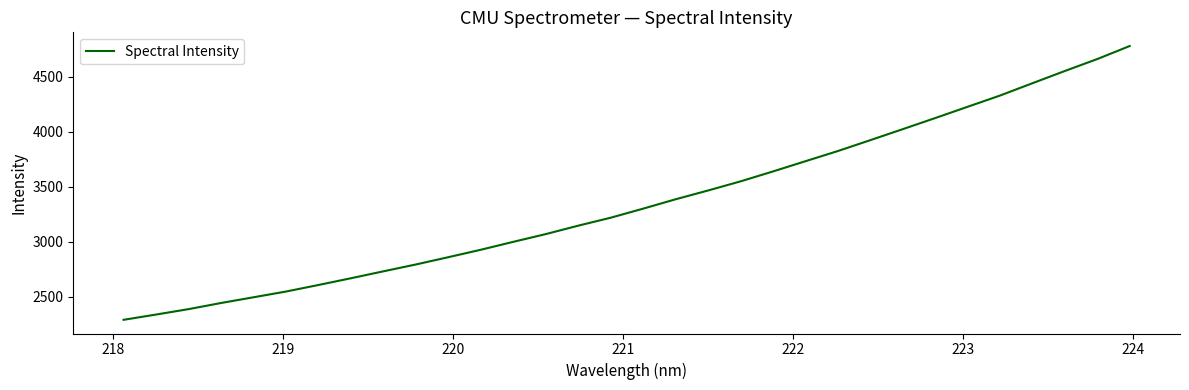

What is the minimum value shown in the chart?

2288.4